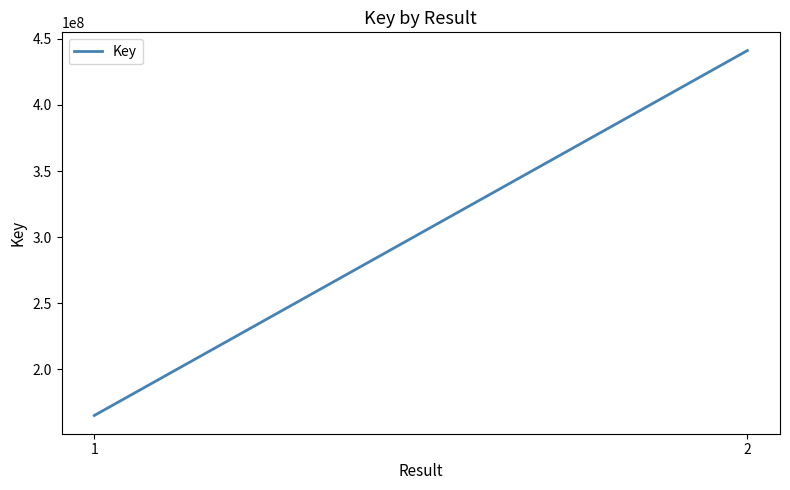

What is the approximate value at 1, to the nearest 50?

165023050